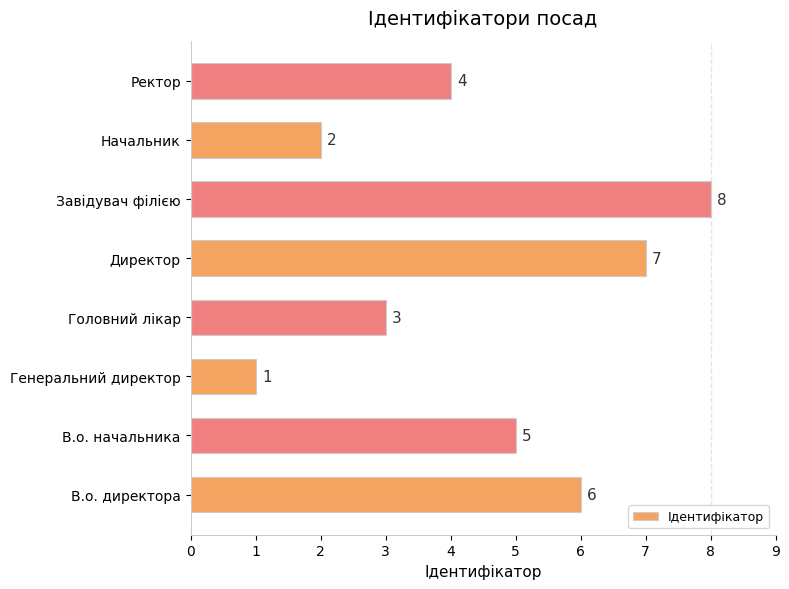

Reading top to bottom, list all the values displayed in this chart.

Ректор=4	Начальник=2	Завідувач філією=8	Директор=7	Головний лікар=3	Генеральний директор=1	В.о. начальника=5	В.о. директора=6